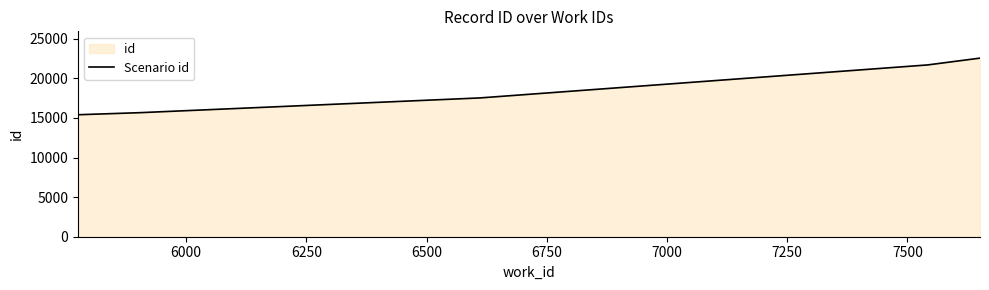

What is the smallest value displayed?

15411